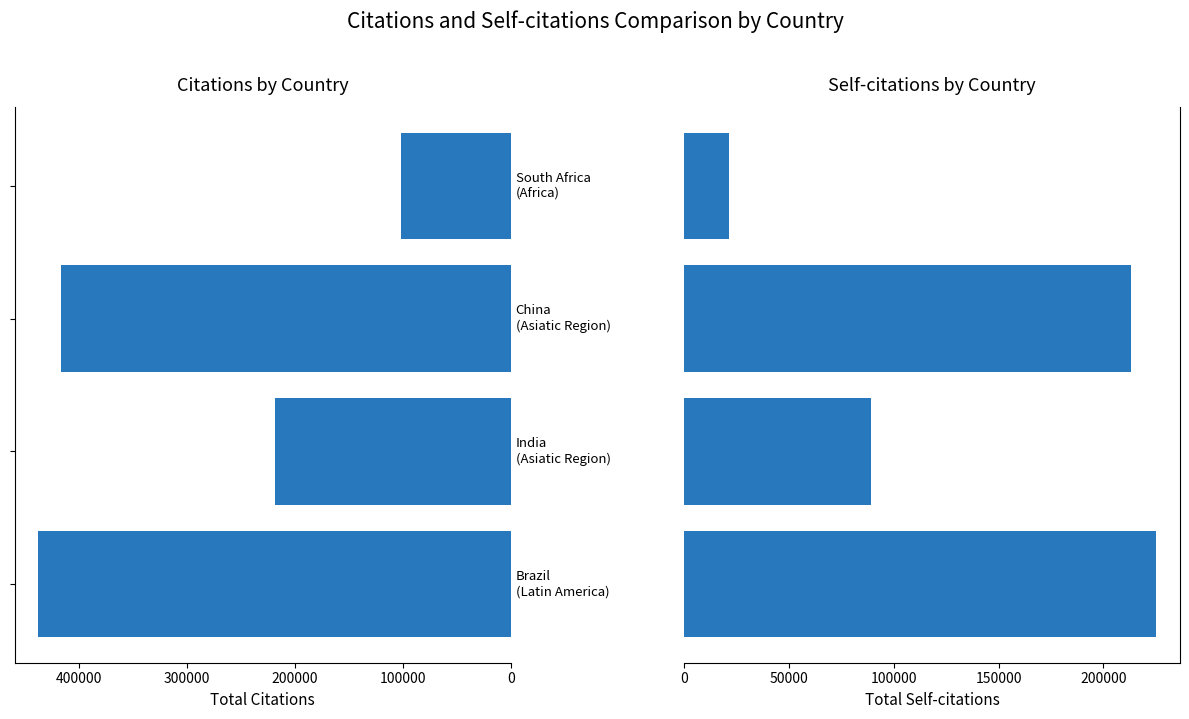

How many groups of bars are there?

4